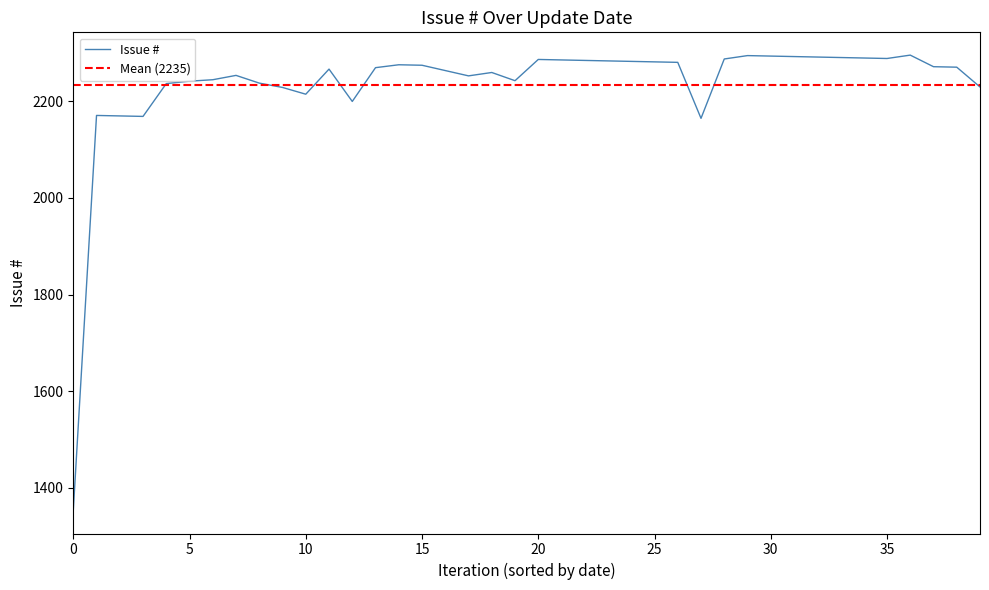

What is the maximum value for Issue #?

2296